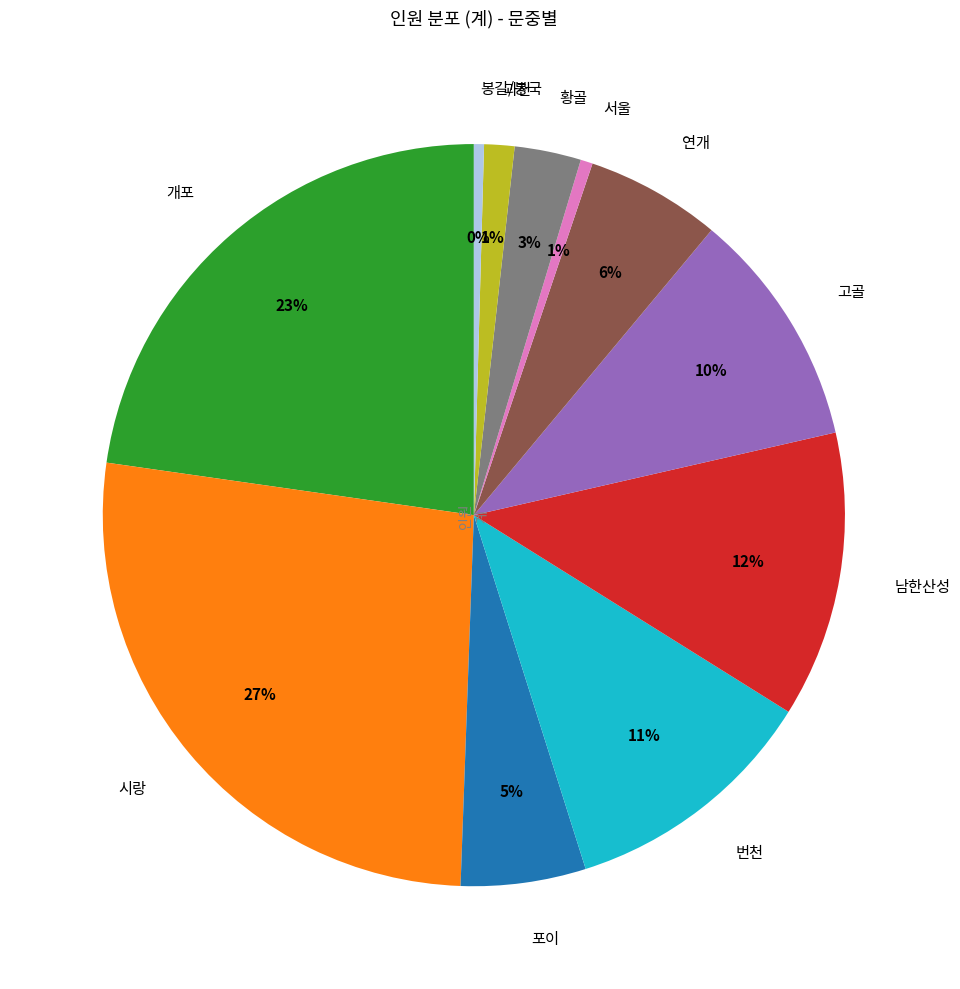

What percentage is the 남한산성 slice, to the nearest percent?

12%